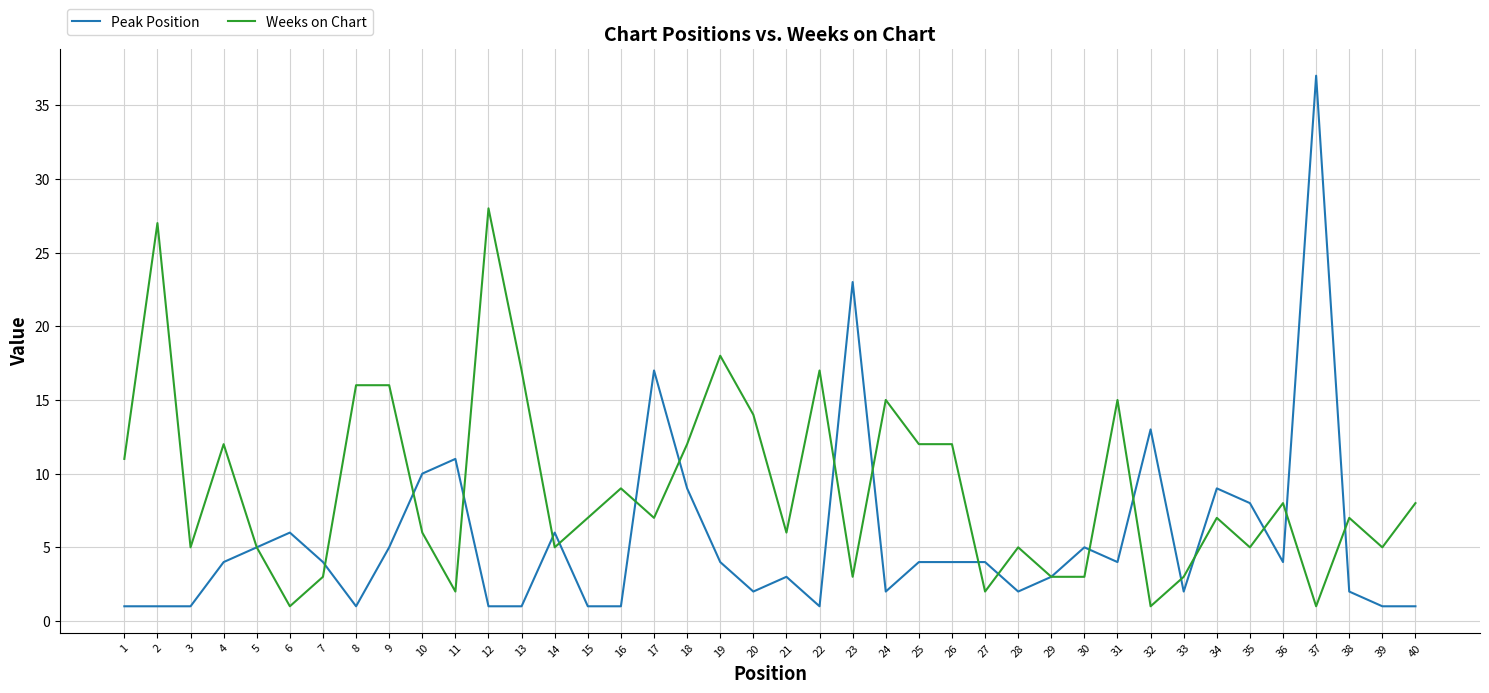

Rank the series at 8 from lowest to highest value.

Peak Position, Weeks on Chart